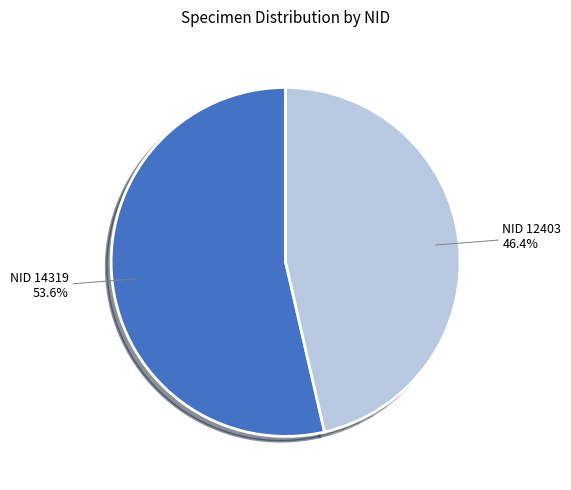

Does any single category account for the majority?

Yes